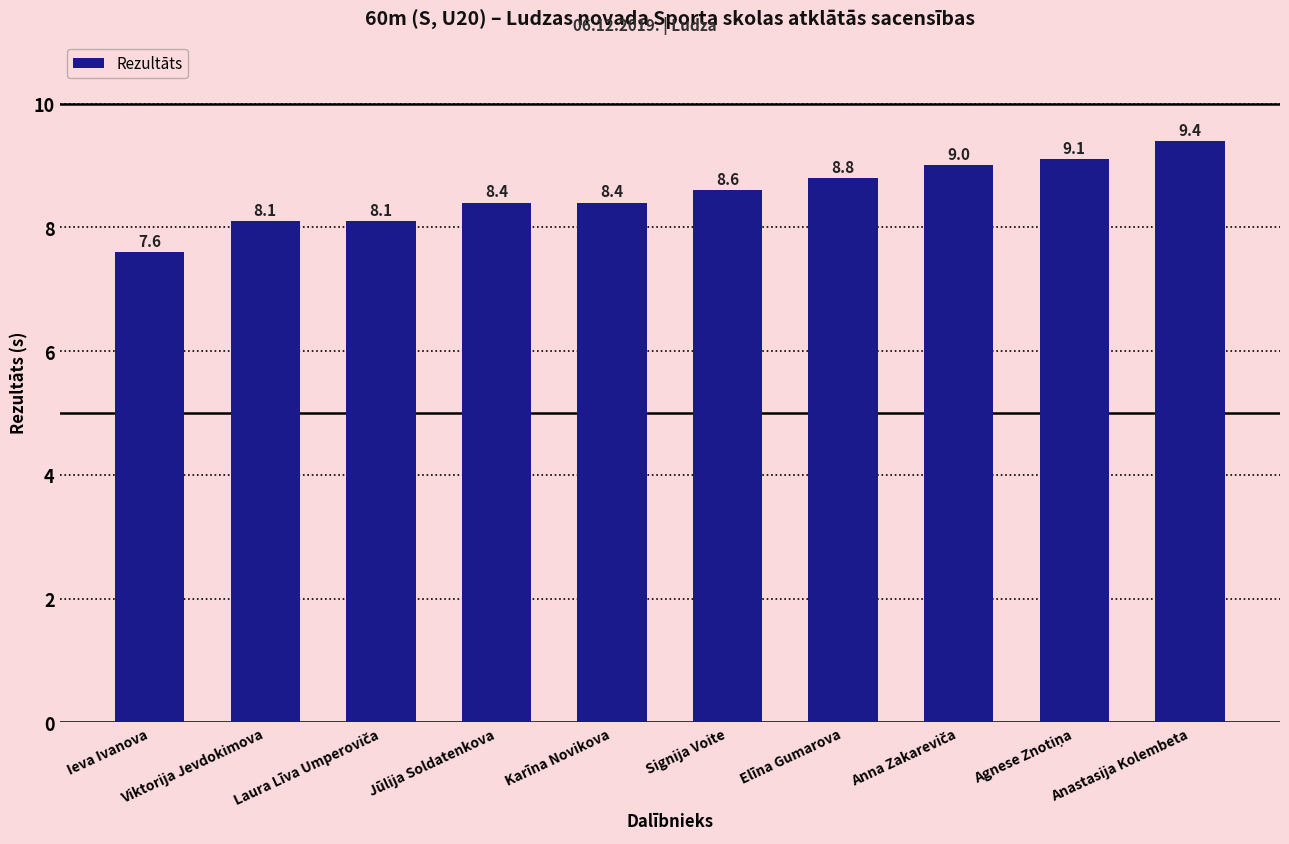

True or false: the data shows 11.8 at Karīna Novikova.

False